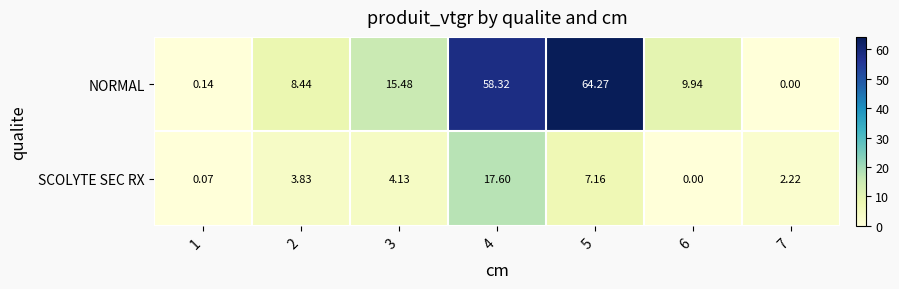

Rank the series at 7 from lowest to highest value.

NORMAL, SCOLYTE SEC RX